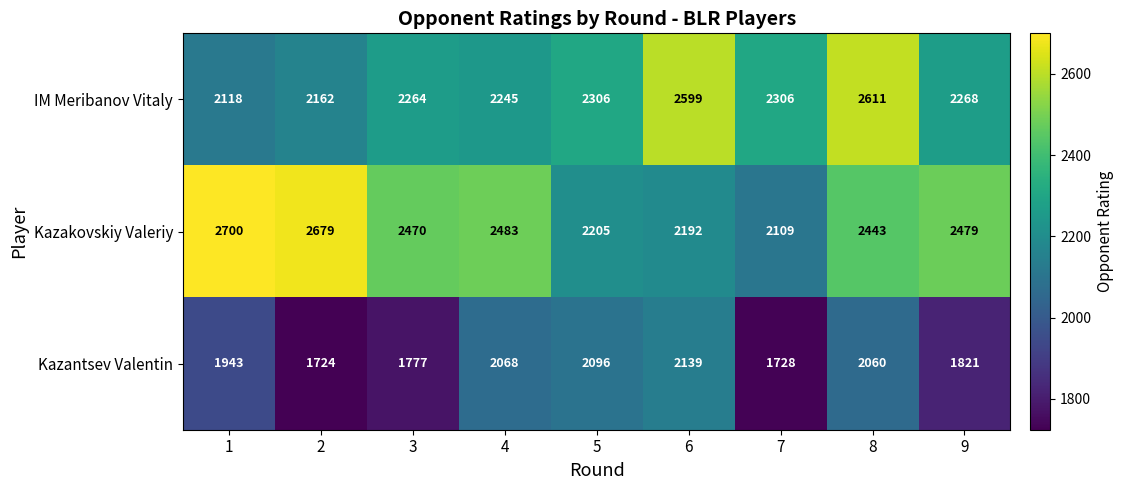

Which series changed the most between 3 and 6?

Kazantsev Valentin